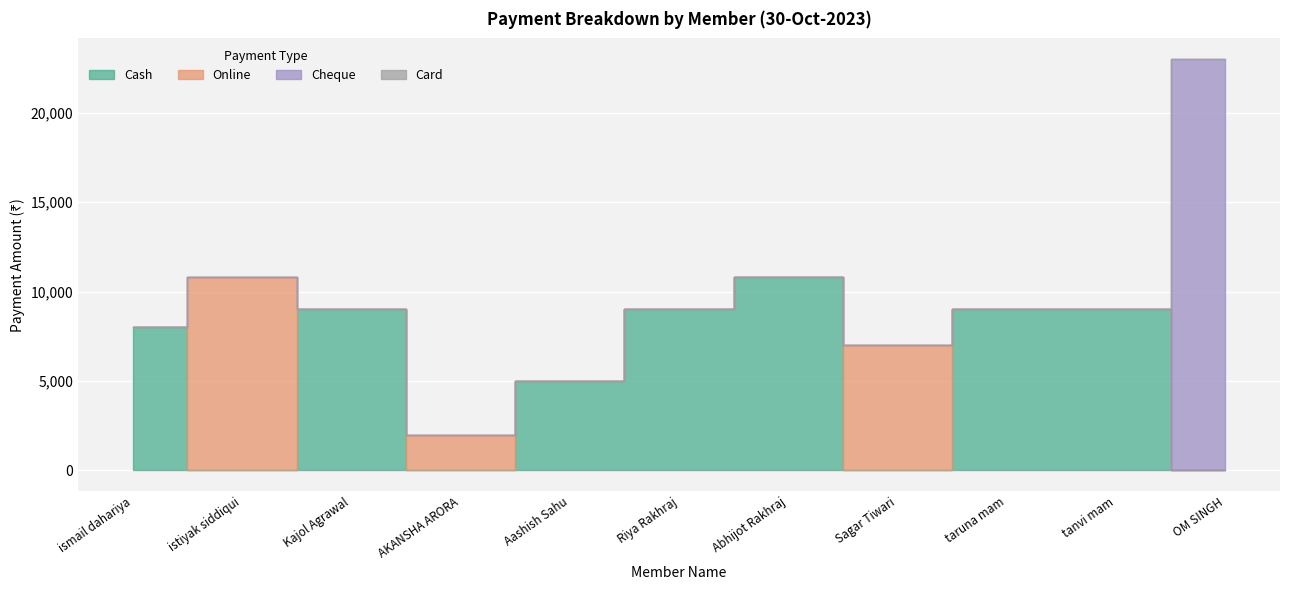

Reading right to left, what are all the values shown in this chart?

Cash: OM SINGH=0	tanvi mam=9000	taruna mam=9000	Sagar Tiwari=0	Abhijot Rakhraj=10800	Riya Rakhraj=9000	Aashish Sahu=5000	AKANSHA ARORA=0	Kajol Agrawal=9000	istiyak siddiqui=0	ismail dahariya=8000
Online: OM SINGH=0	tanvi mam=0	taruna mam=0	Sagar Tiwari=7000	Abhijot Rakhraj=0	Riya Rakhraj=0	Aashish Sahu=0	AKANSHA ARORA=2000	Kajol Agrawal=0	istiyak siddiqui=10800	ismail dahariya=0
Cheque: OM SINGH=23000	tanvi mam=0	taruna mam=0	Sagar Tiwari=0	Abhijot Rakhraj=0	Riya Rakhraj=0	Aashish Sahu=0	AKANSHA ARORA=0	Kajol Agrawal=0	istiyak siddiqui=0	ismail dahariya=0
Card: OM SINGH=0	tanvi mam=0	taruna mam=0	Sagar Tiwari=0	Abhijot Rakhraj=0	Riya Rakhraj=0	Aashish Sahu=0	AKANSHA ARORA=0	Kajol Agrawal=0	istiyak siddiqui=0	ismail dahariya=0